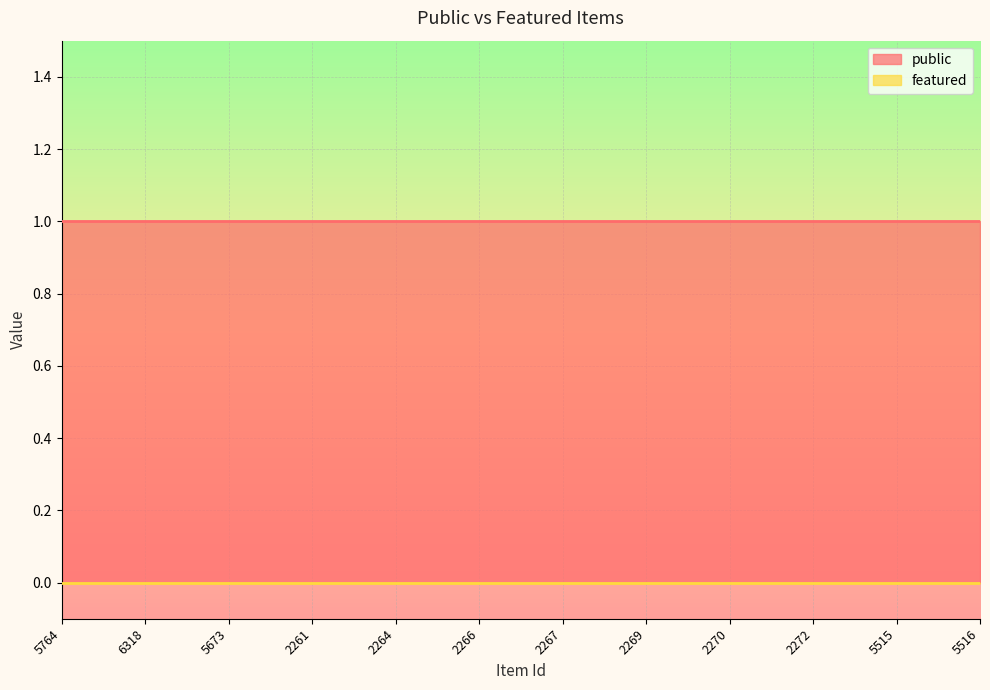

True or false: public and featured cross at least once.

False